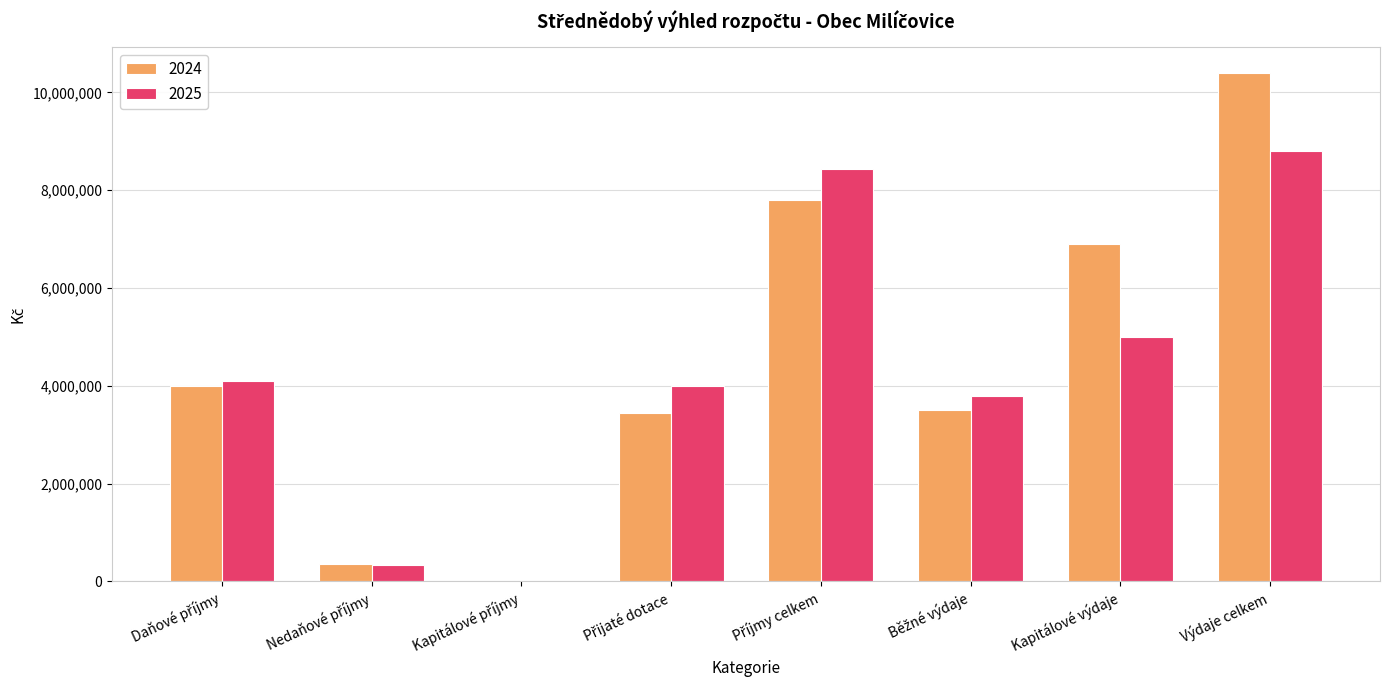

At which category is the sum across all series the highest?

Výdaje celkem